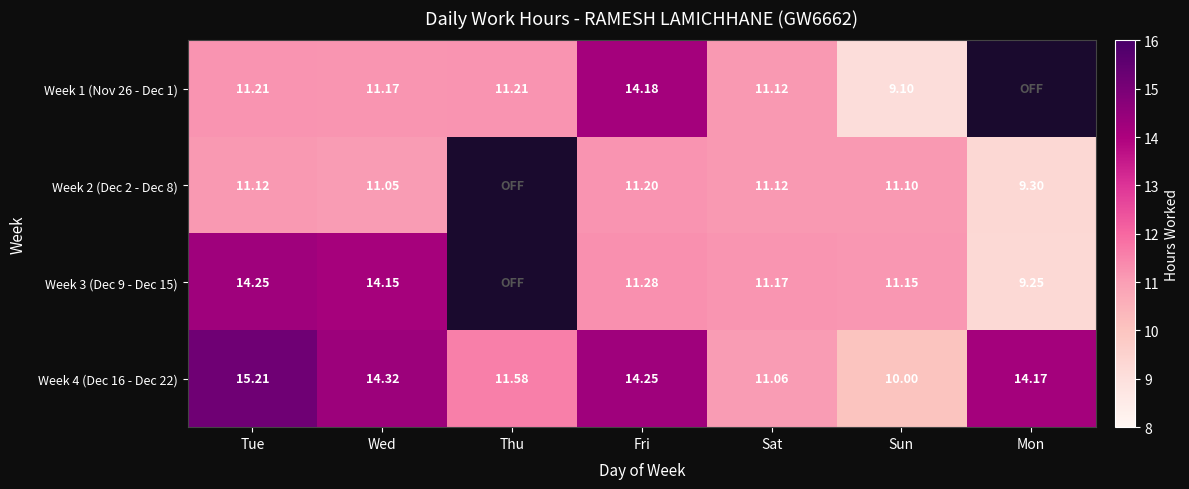

At which label does Week 4 (Dec 16 - Dec 22) reach its peak?

Tue